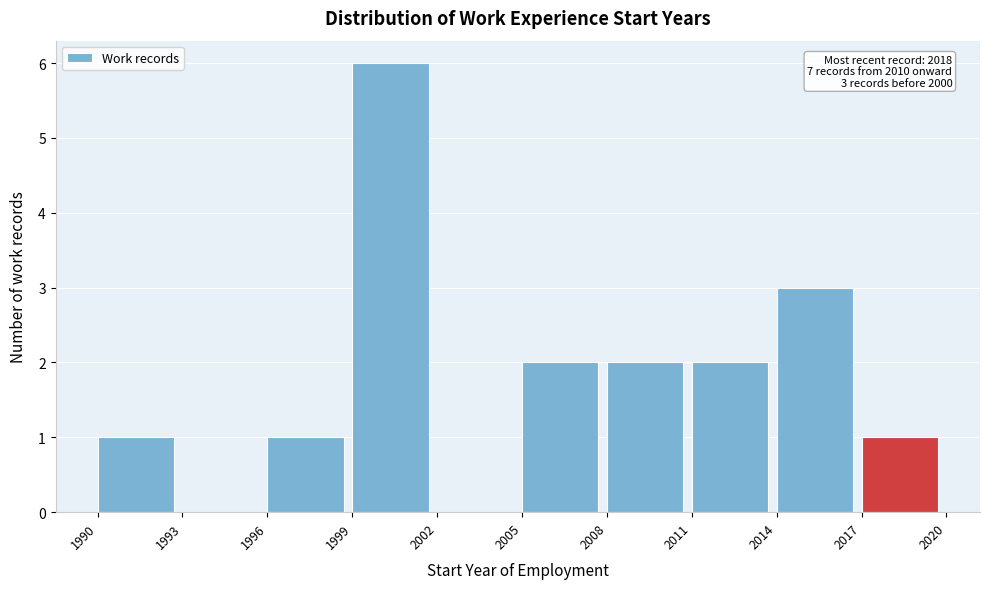

Over which range of the x-axis is the bar tallest?

1999 to 2002